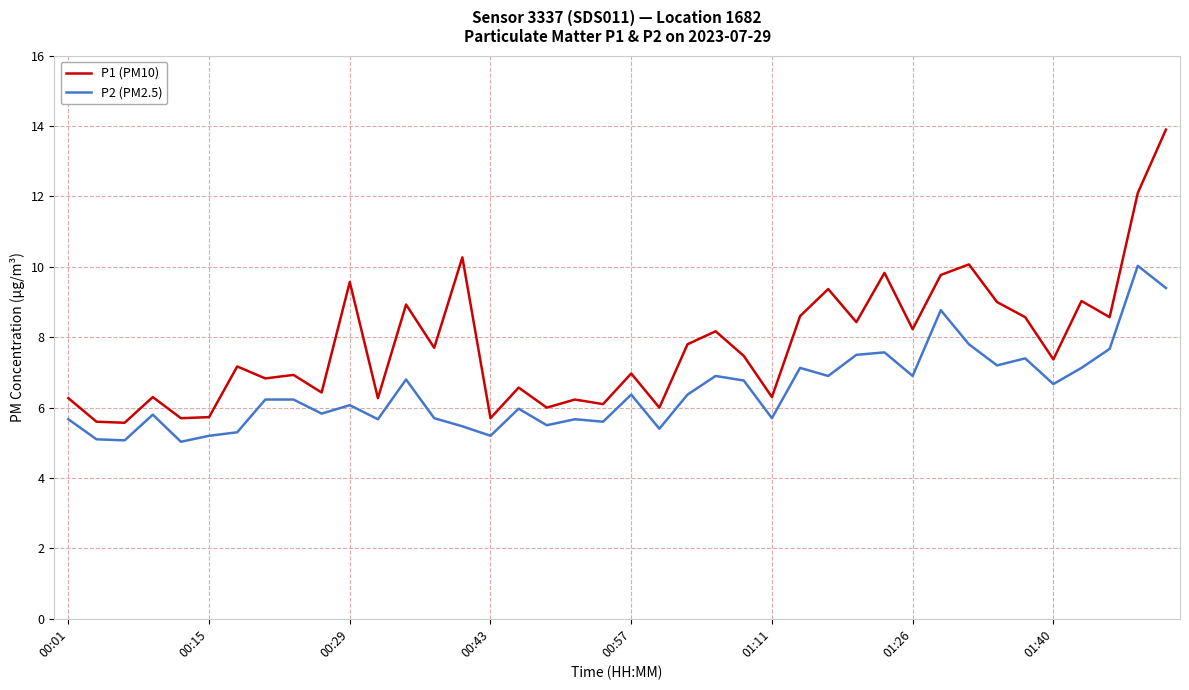

List the series in order of their peak value, highest first.

P1 (PM10), P2 (PM2.5)